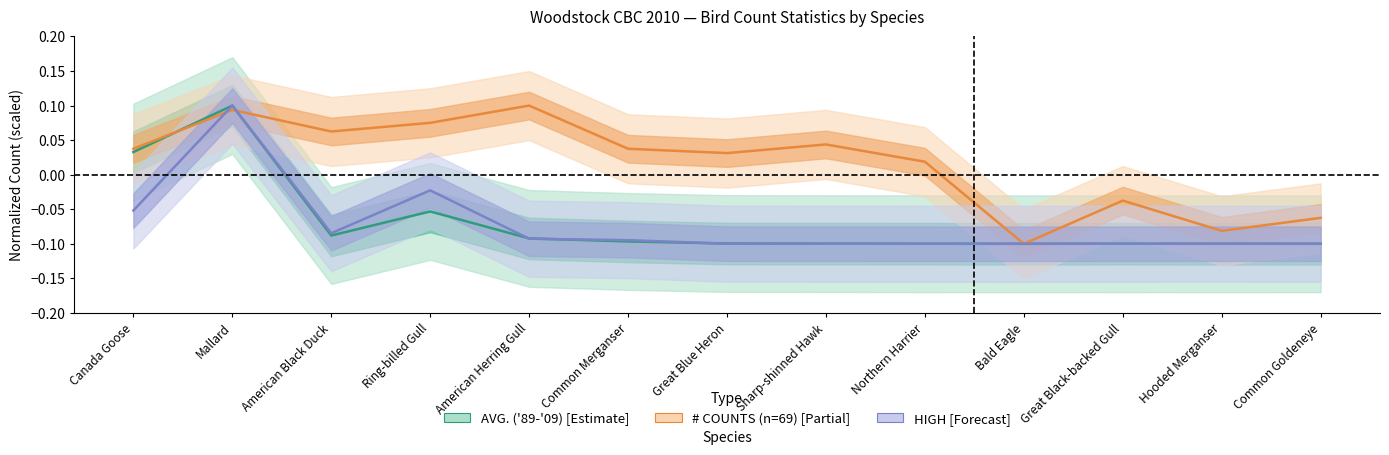

Is the value of avg at Sharp-shinned Hawk greater than the value of counts at Hooded Merganser?

No